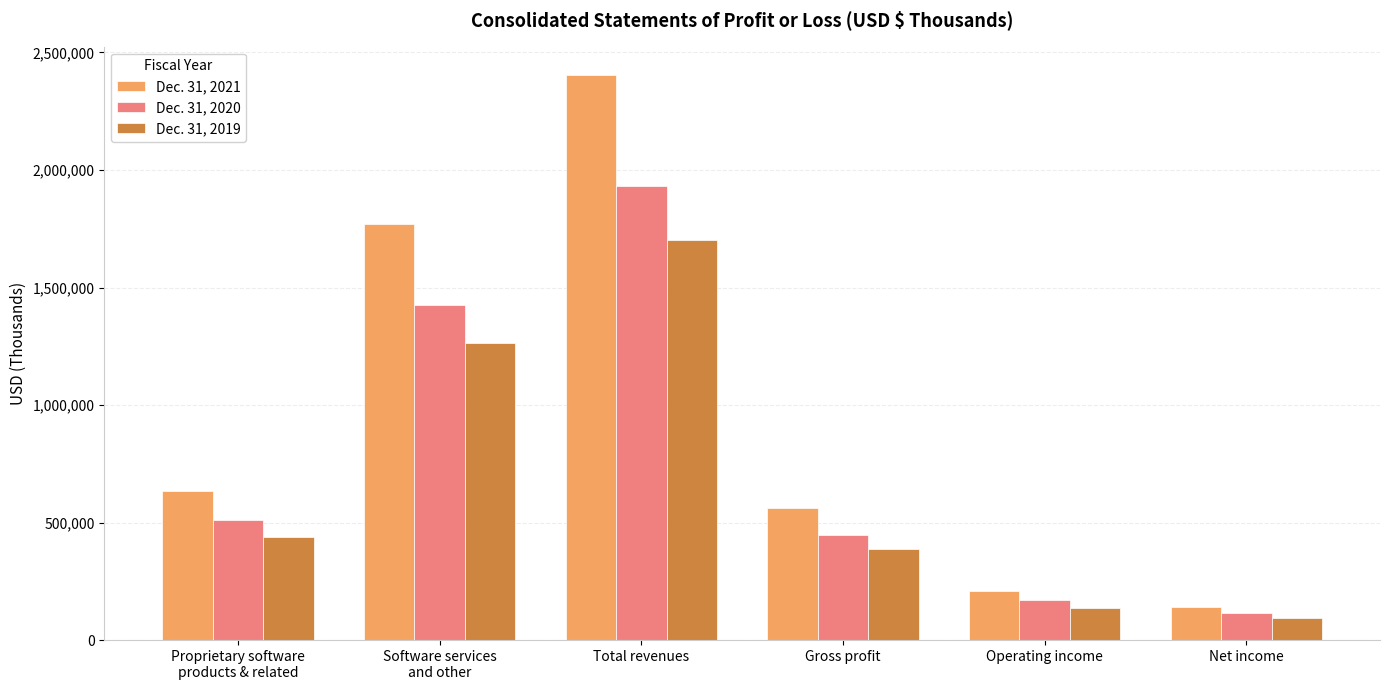

The Dec. 31, 2019 series shows 151732 at Proprietary software
products & related. True or false?

False